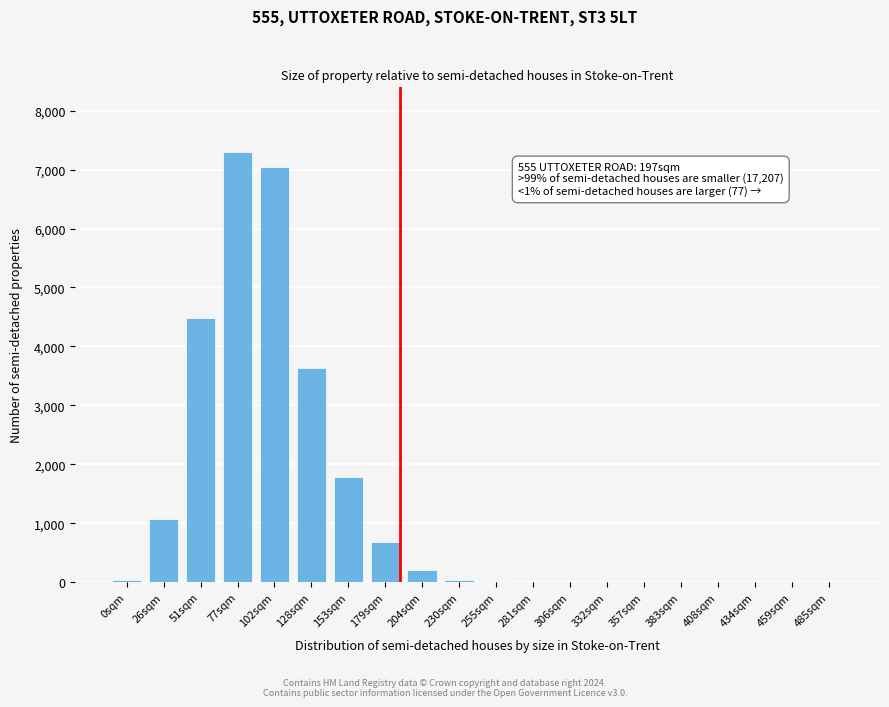

What is the greatest value displayed?

7301